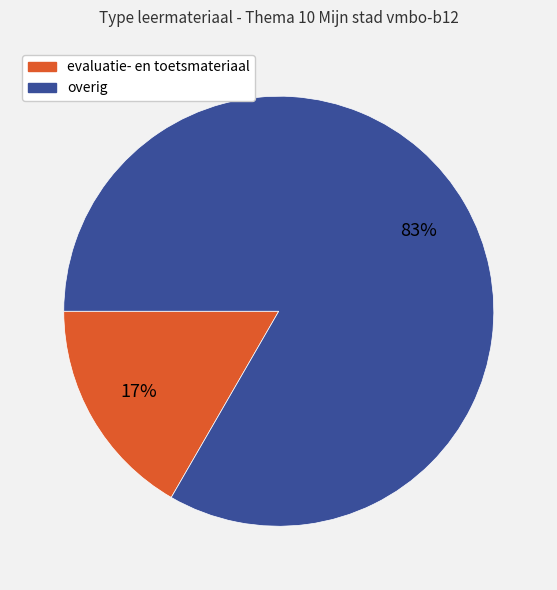

To the nearest percent, what is the average slice percentage?

50%